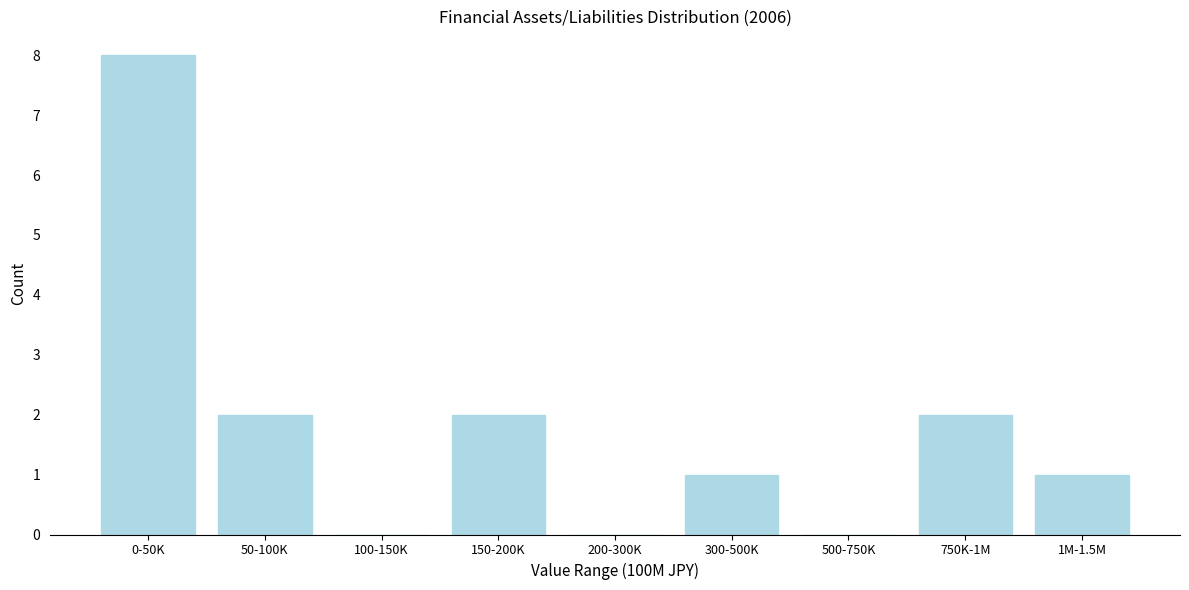

Reading left to right, extract all data points from this chart.

0-50K=8	50-100K=2	100-150K=0	150-200K=2	200-300K=0	300-500K=1	500-750K=0	750K-1M=2	1M-1.5M=1